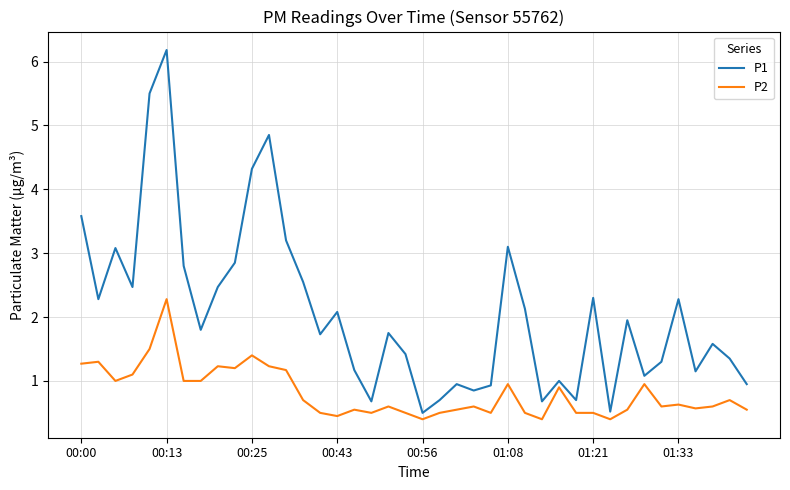

Rank the series by their maximum value, from lowest to highest.

P2, P1